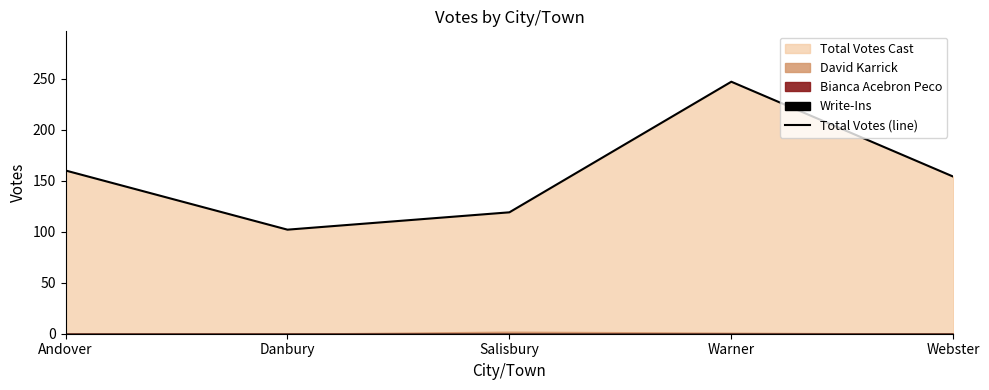

Reading left to right, list all the values displayed in this chart.

160	102	119	247	154